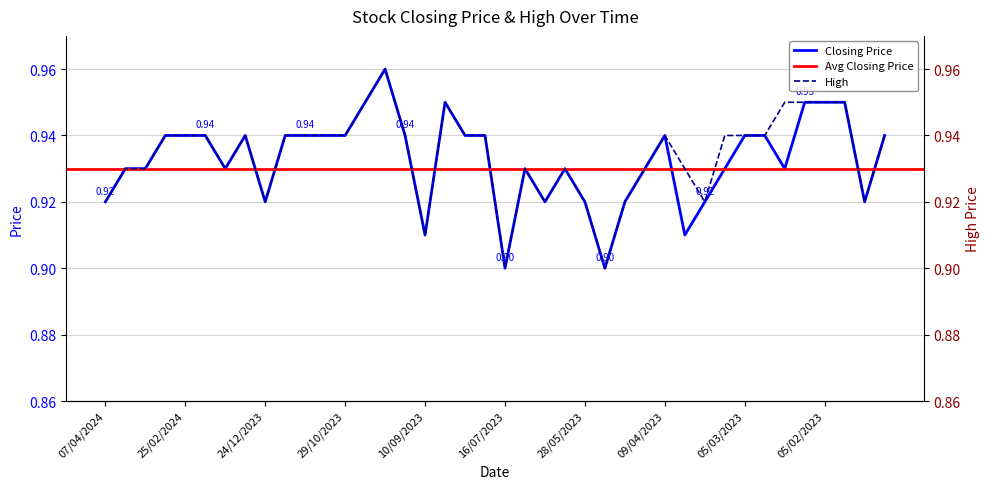

Reading left to right, extract all data points from this chart.

Closing: 07/04/2024=0.9	31/03/2024=0.9	24/03/2024=0.9	03/03/2024=0.9	25/02/2024=0.9	11/02/2024=0.9	04/02/2024=0.9	31/12/2023=0.9	24/12/2023=0.9	26/11/2023=0.9	12/11/2023=0.9	05/11/2023=0.9	29/10/2023=0.9	08/10/2023=0.9	24/09/2023=1.0	17/09/2023=0.9	10/09/2023=0.9	20/08/2023=0.9	30/07/2023=0.9	23/07/2023=0.9	16/07/2023=0.9	25/06/2023=0.9	18/06/2023=0.9	11/06/2023=0.9	28/05/2023=0.9	21/05/2023=0.9	14/05/2023=0.9	25/04/2023=0.9	09/04/2023=0.9	02/04/2023=0.9	26/03/2023=0.9	12/03/2023=0.9	05/03/2023=0.9	26/02/2023=0.9	19/02/2023=0.9	12/02/2023=0.9	05/02/2023=0.9	29/01/2023=0.9	22/01/2023=0.9	08/01/2023=0.9
High: 07/04/2024=0.9	31/03/2024=0.9	24/03/2024=0.9	03/03/2024=0.9	25/02/2024=0.9	11/02/2024=0.9	04/02/2024=0.9	31/12/2023=0.9	24/12/2023=0.9	26/11/2023=0.9	12/11/2023=0.9	05/11/2023=0.9	29/10/2023=0.9	08/10/2023=0.9	24/09/2023=1.0	17/09/2023=0.9	10/09/2023=0.9	20/08/2023=0.9	30/07/2023=0.9	23/07/2023=0.9	16/07/2023=0.9	25/06/2023=0.9	18/06/2023=0.9	11/06/2023=0.9	28/05/2023=0.9	21/05/2023=0.9	14/05/2023=0.9	25/04/2023=0.9	09/04/2023=0.9	02/04/2023=0.9	26/03/2023=0.9	12/03/2023=0.9	05/03/2023=0.9	26/02/2023=0.9	19/02/2023=0.9	12/02/2023=0.9	05/02/2023=0.9	29/01/2023=0.9	22/01/2023=0.9	08/01/2023=0.9